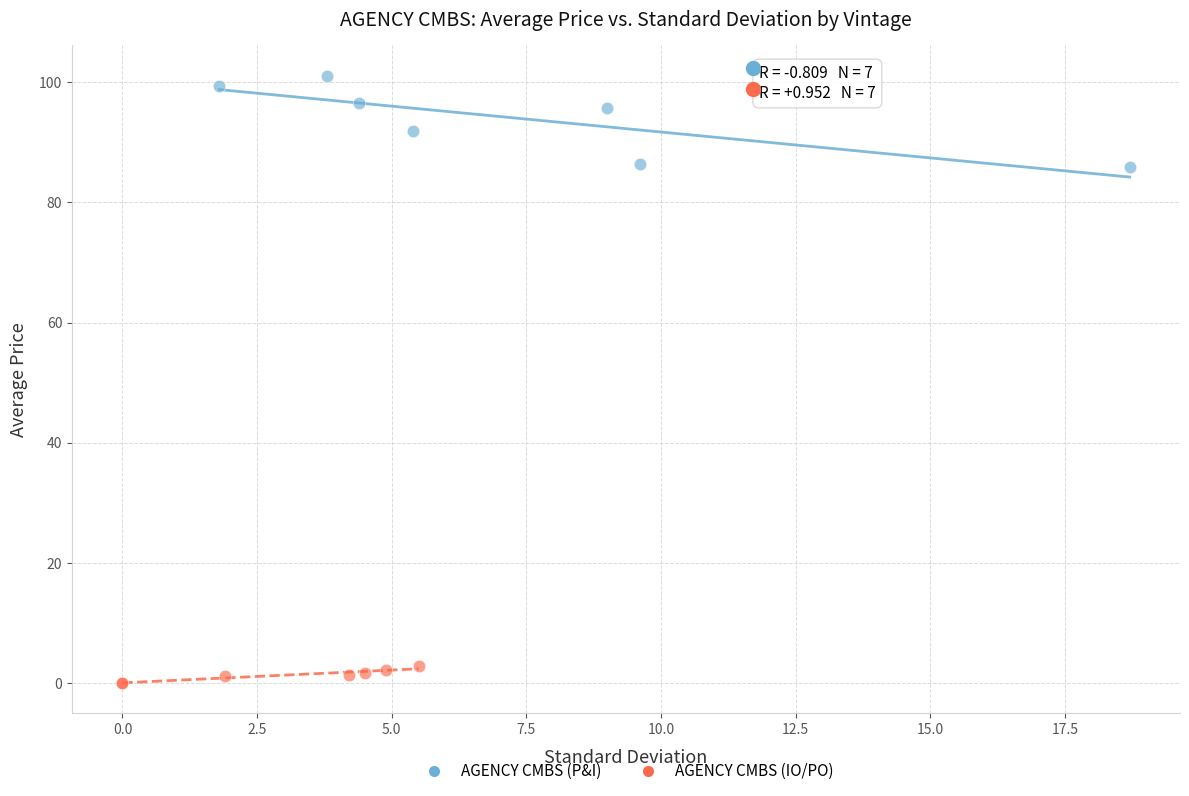

Which series reaches the minimum Y coordinate?

AGENCY CMBS (IO/PO)